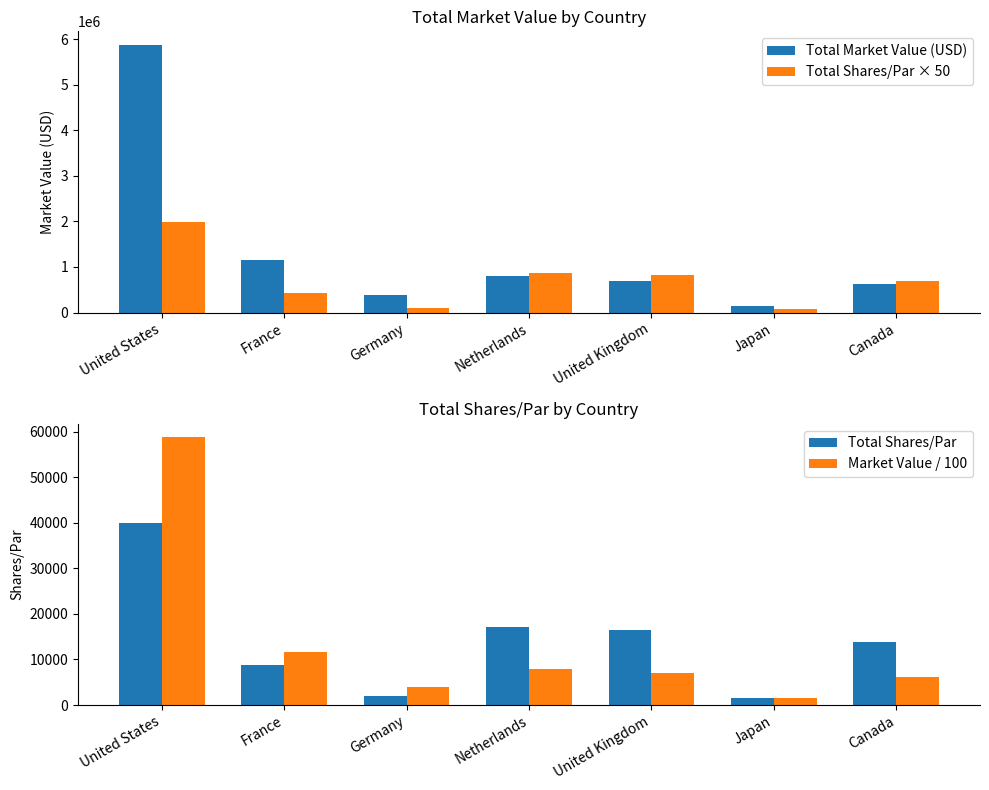

What value does the Total Market Value (USD) series have at United Kingdom?

703647.7